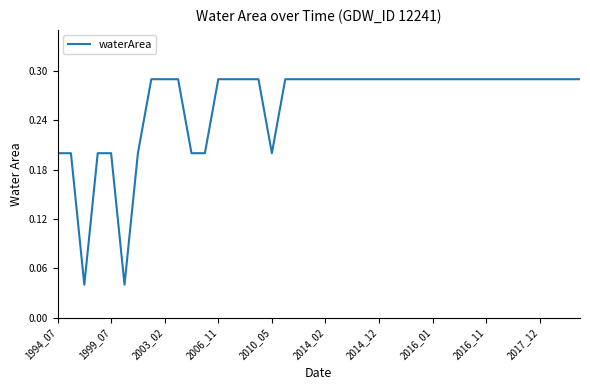

How many lines are shown in the chart?

1